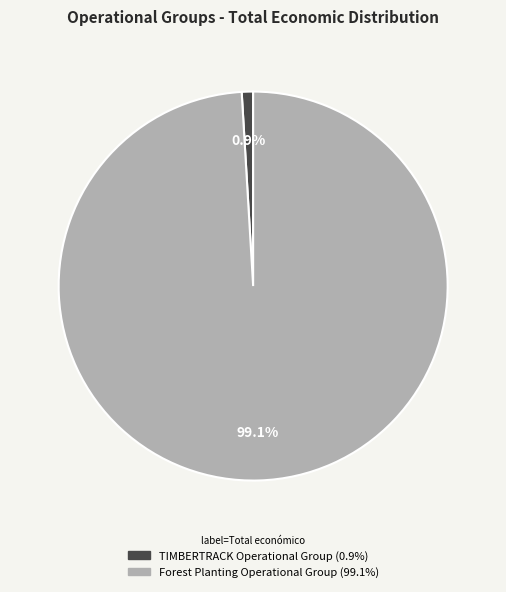

To the nearest percent, what is the difference between the TIMBERTRACK Operational Group and Forest Planting Operational Group slice percentages?

98%